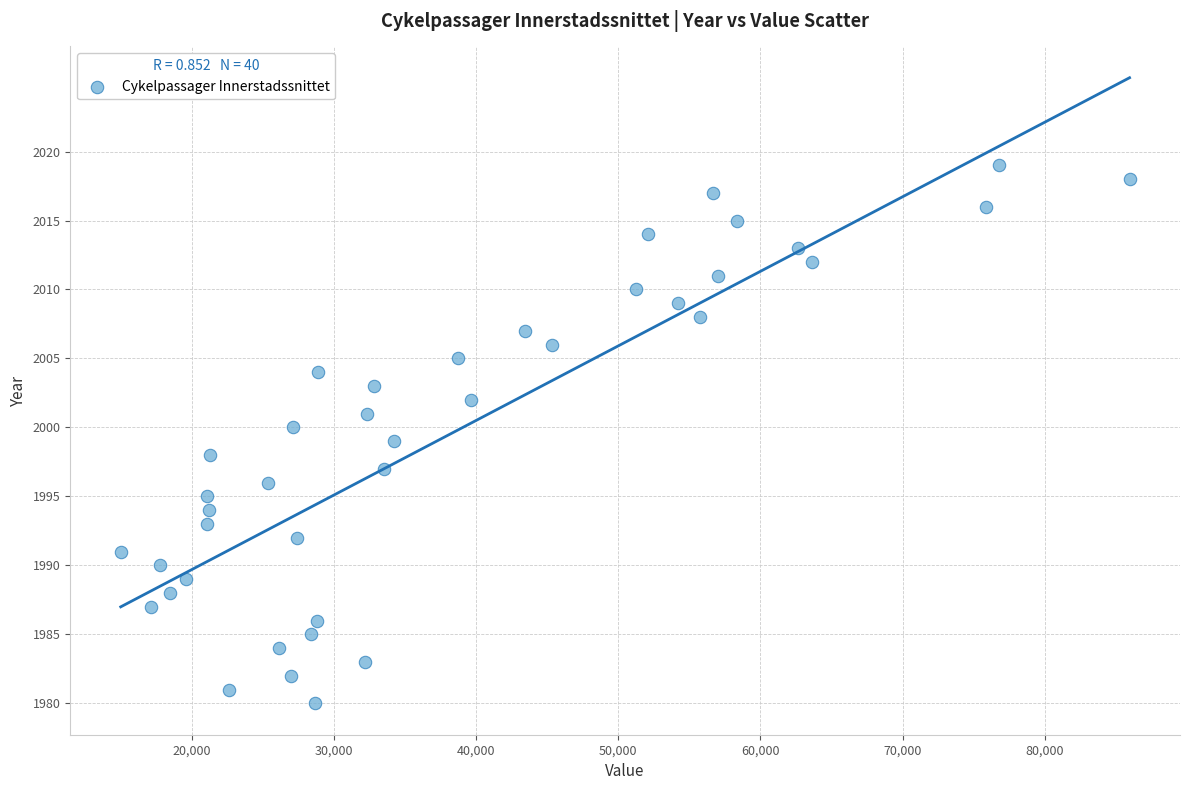

What is the range of X values (max minus min)?

70942